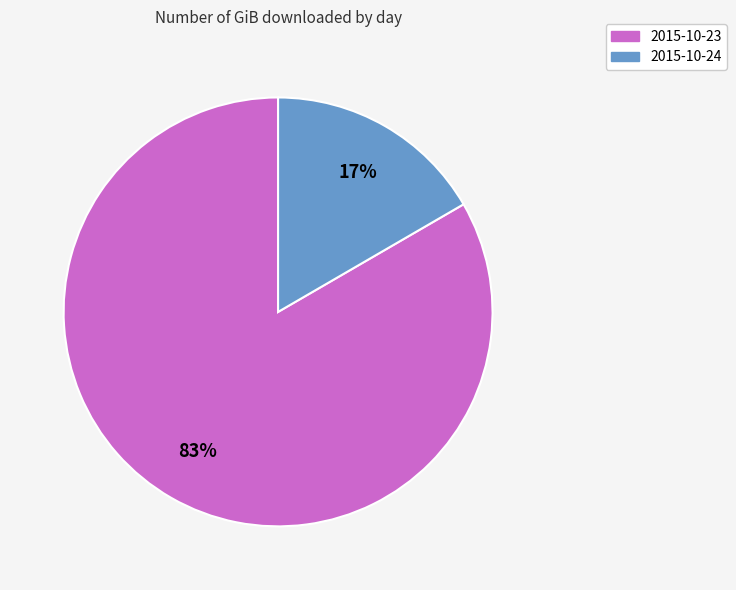

To the nearest percent, what is the average slice percentage?

50%